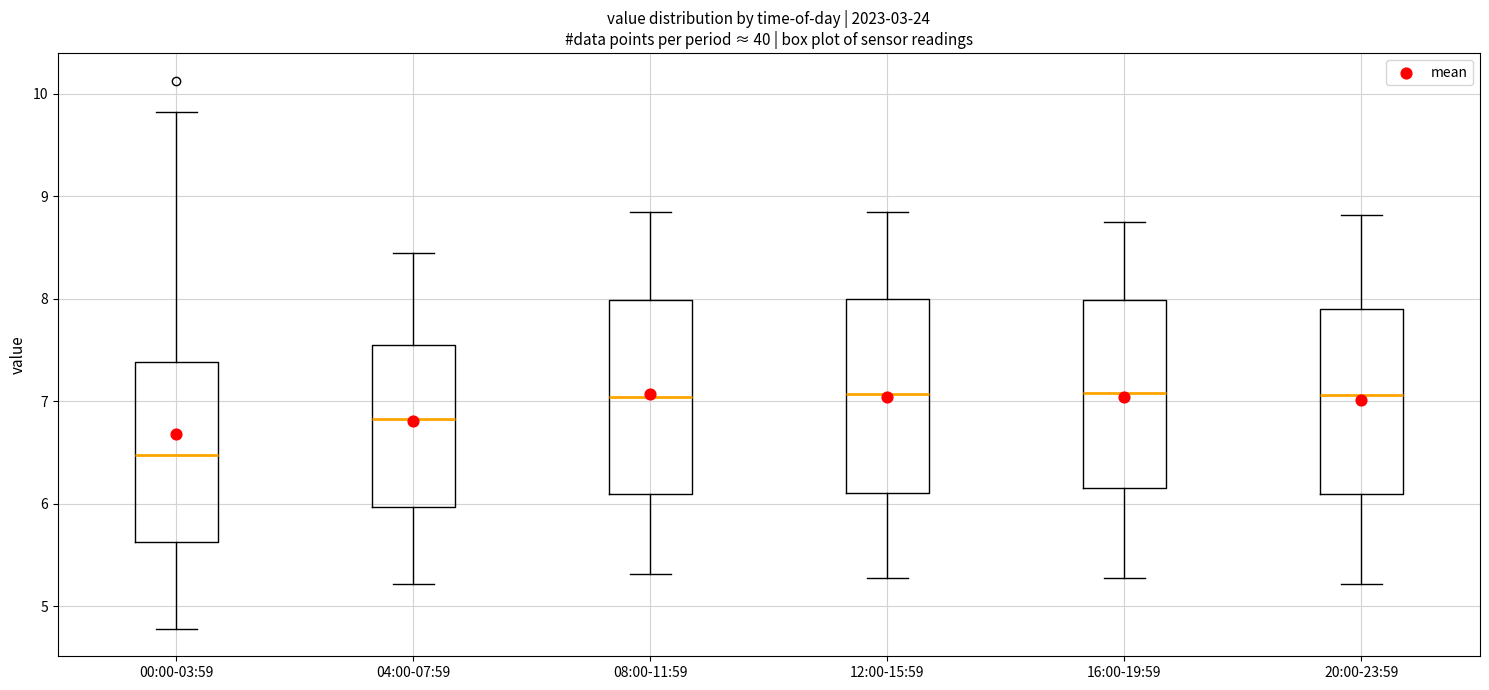

Reading left to right, transcribe this box plot: for each box, give where its median line is, the range the box spans, and where its two whiskers end, as read against the y-axis. The values are not printed on the chart, so give them approximately, as read against the axis.

00:00-03:59: median 6.5, box 5.6 to 7.4, whiskers 4.8 to 9.8
04:00-07:59: median 6.8, box 6.0 to 7.6, whiskers 5.2 to 8.5
08:00-11:59: median 7.0, box 6.1 to 8.0, whiskers 5.3 to 8.9
12:00-15:59: median 7.1, box 6.1 to 8.0, whiskers 5.3 to 8.9
16:00-19:59: median 7.1, box 6.2 to 8.0, whiskers 5.3 to 8.8
20:00-23:59: median 7.1, box 6.1 to 7.9, whiskers 5.2 to 8.8